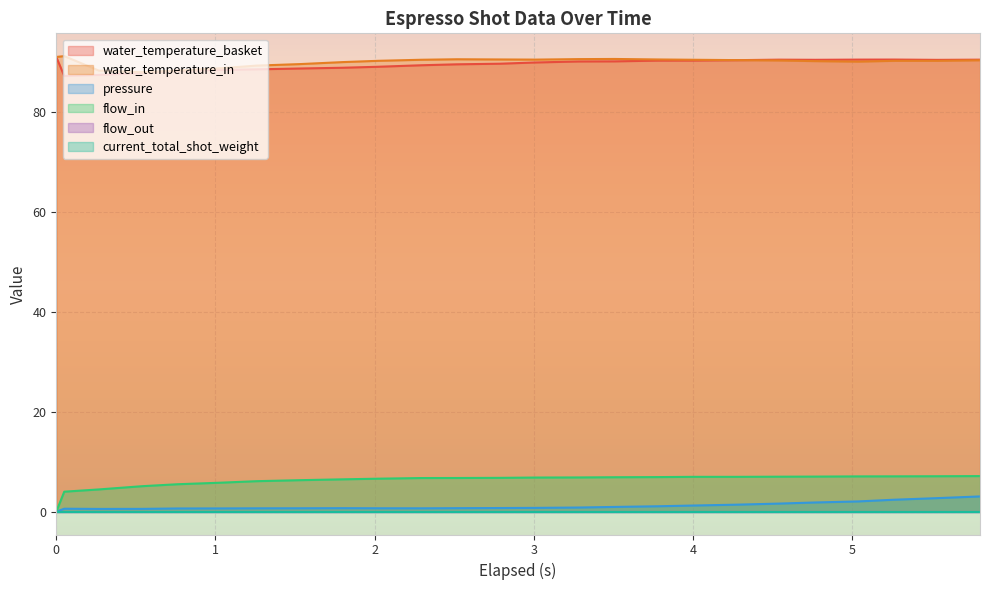

Does the chart display data point markers on the line(s)?

No